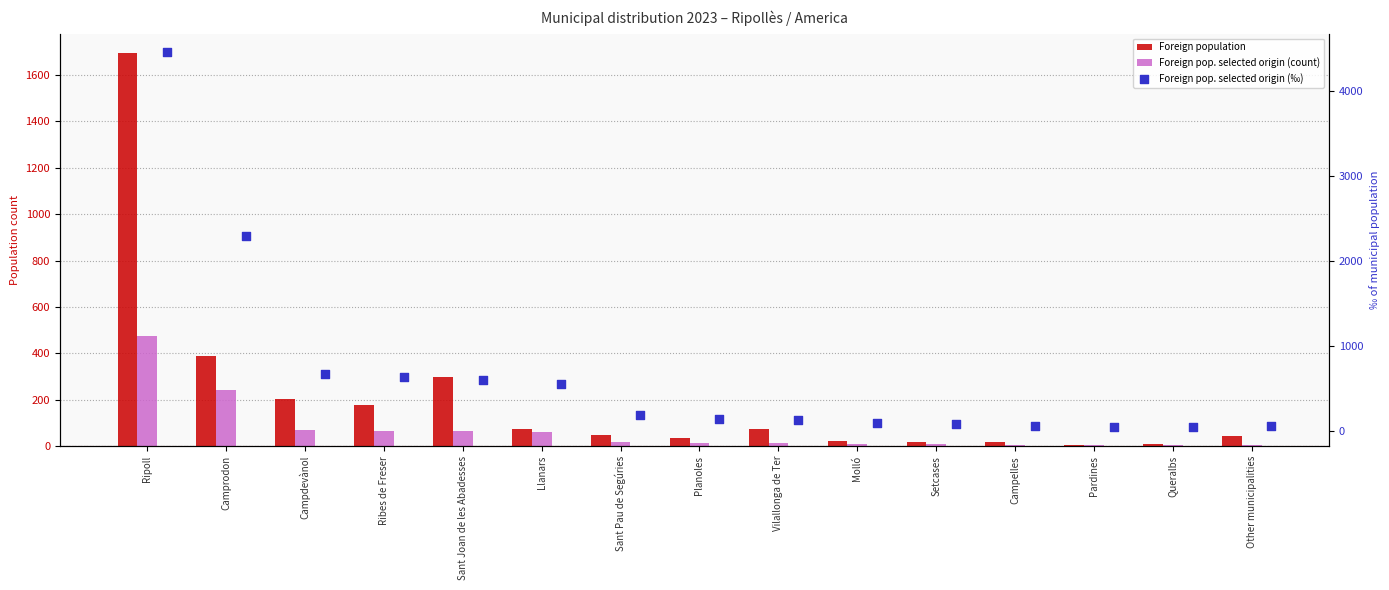

Which series has the largest total across all categories?

Foreign pop. selected origin (‰)